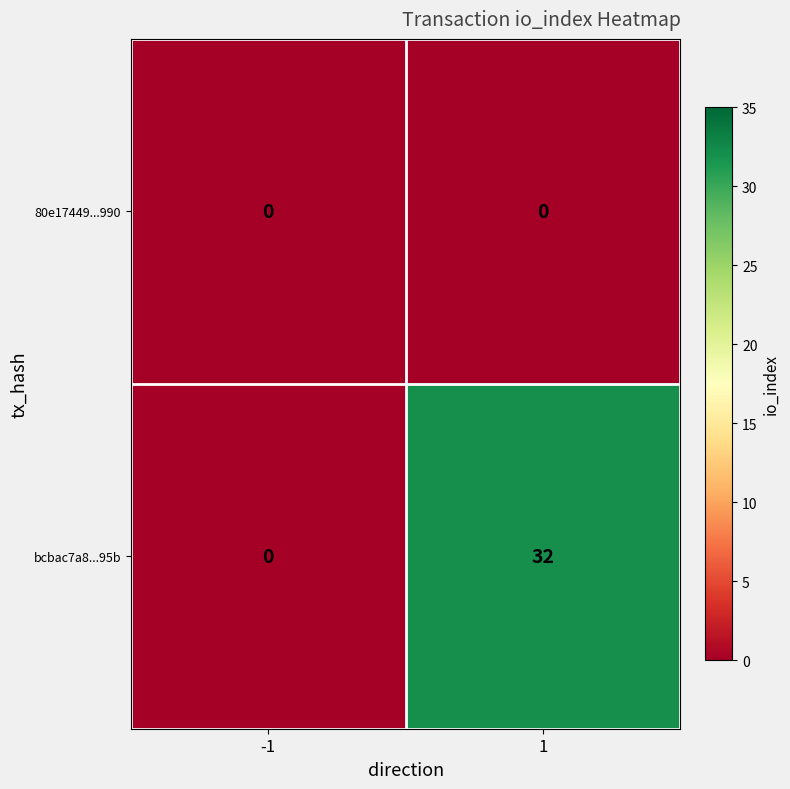

How many categories are shown in the chart?

2